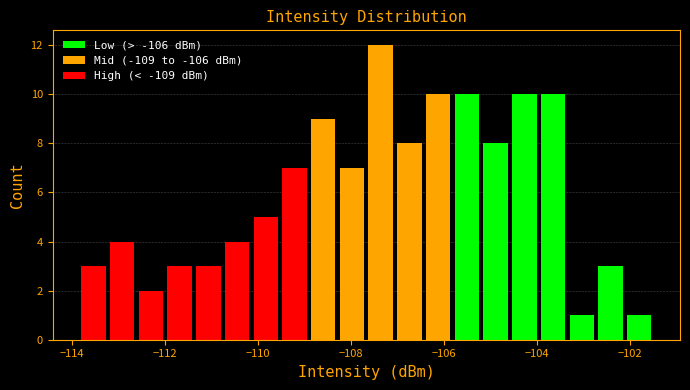

Around what value on the x-axis is the tallest bar? Give the approximate position of its centre, as read against the axis.

-107.4